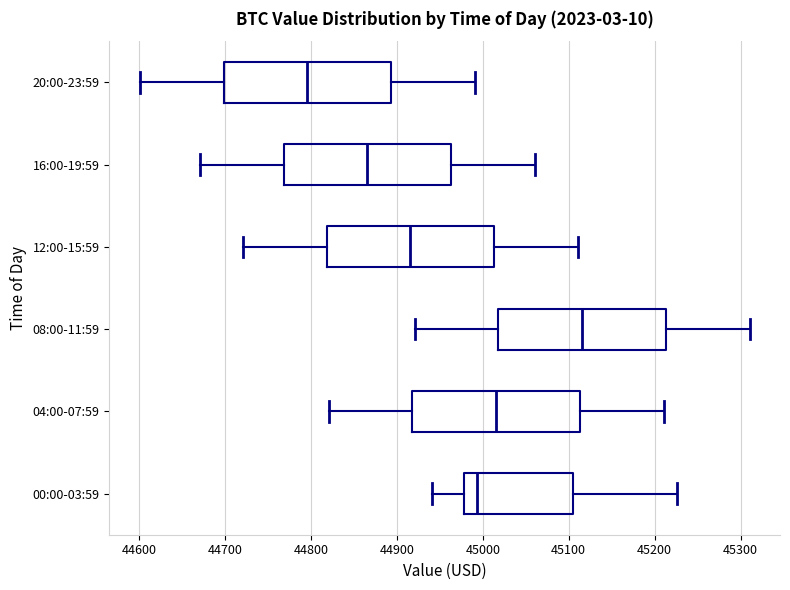

Reading bottom to top, read every box against the x-axis: the position of its median line, the range the box covers, and the ends of its whiskers. The values are not printed on the chart, so give them approximately, as read against the axis.

00:00-03:59: median 44990, box 44980 to 45100, whiskers 44940 to 45230
04:00-07:59: median 45020, box 44920 to 45110, whiskers 44820 to 45210
08:00-11:59: median 45120, box 45020 to 45210, whiskers 44920 to 45310
12:00-15:59: median 44920, box 44820 to 45010, whiskers 44720 to 45110
16:00-19:59: median 44870, box 44770 to 44960, whiskers 44670 to 45060
20:00-23:59: median 44800, box 44700 to 44890, whiskers 44600 to 44990